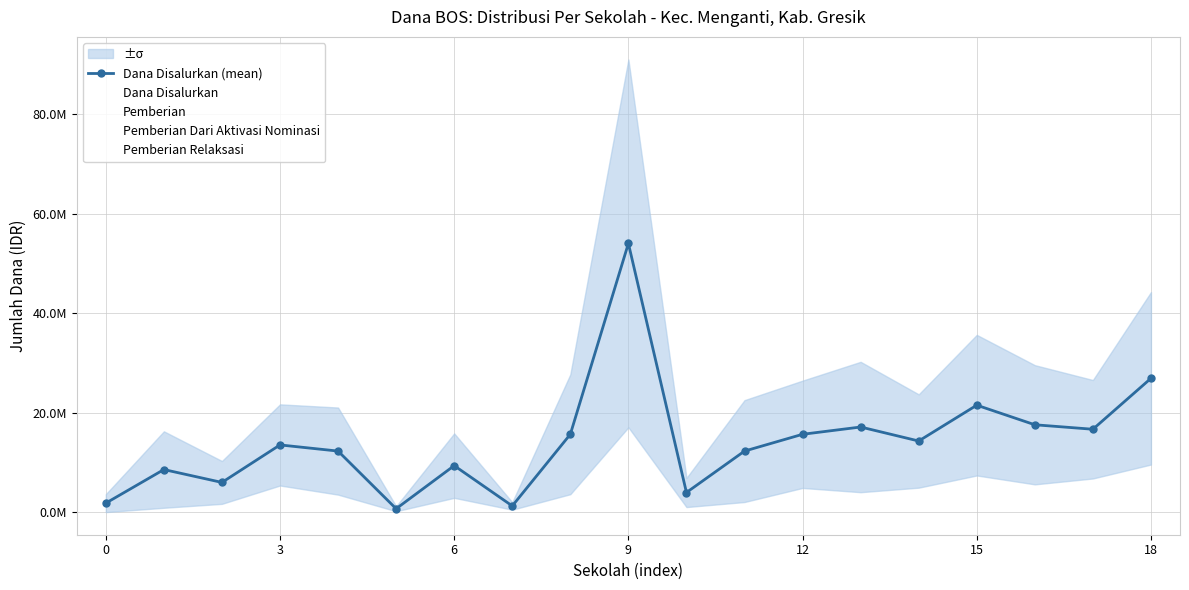

Which has a higher value, 10 or 3?

3